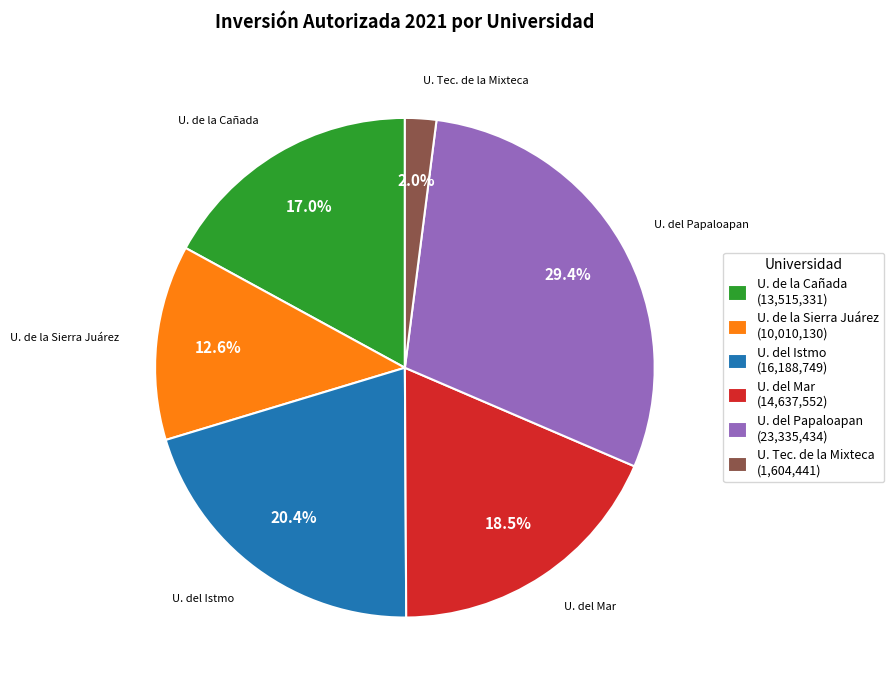

Between U. del Mar (14,637,552) and U. del Istmo (16,188,749), which is larger?

U. del Istmo (16,188,749)